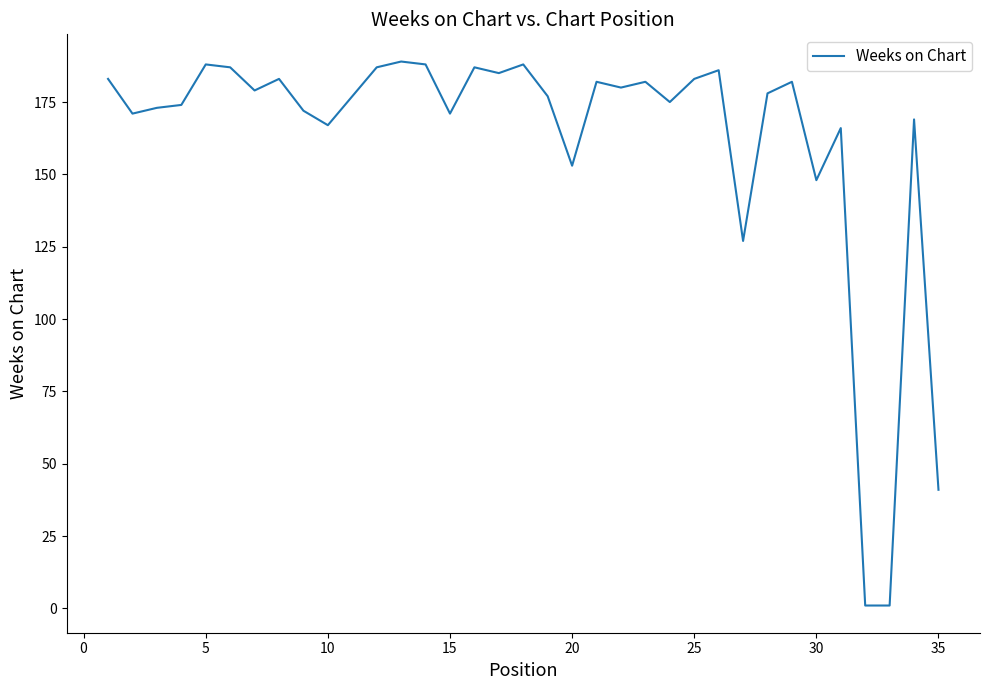

What is the greatest value displayed?

189